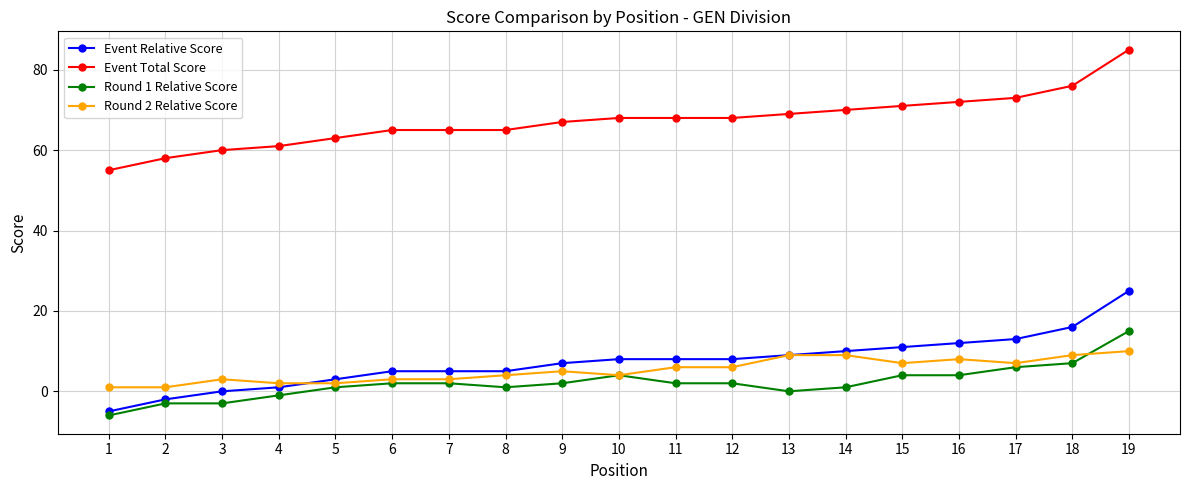

What is the minimum value for Round 1 Relative Score?

-6